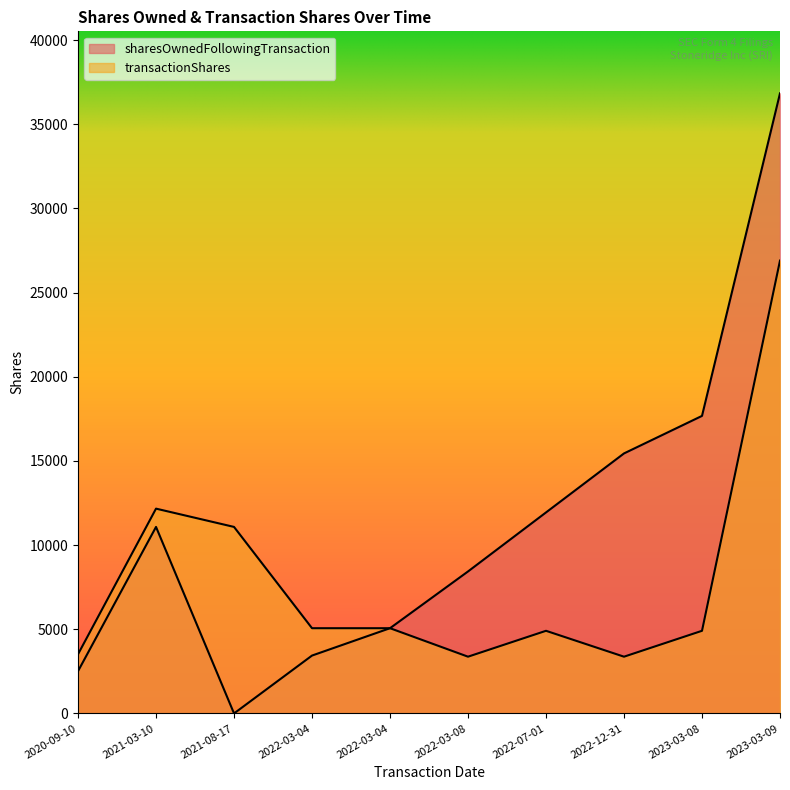

How many lines are shown in the chart?

2